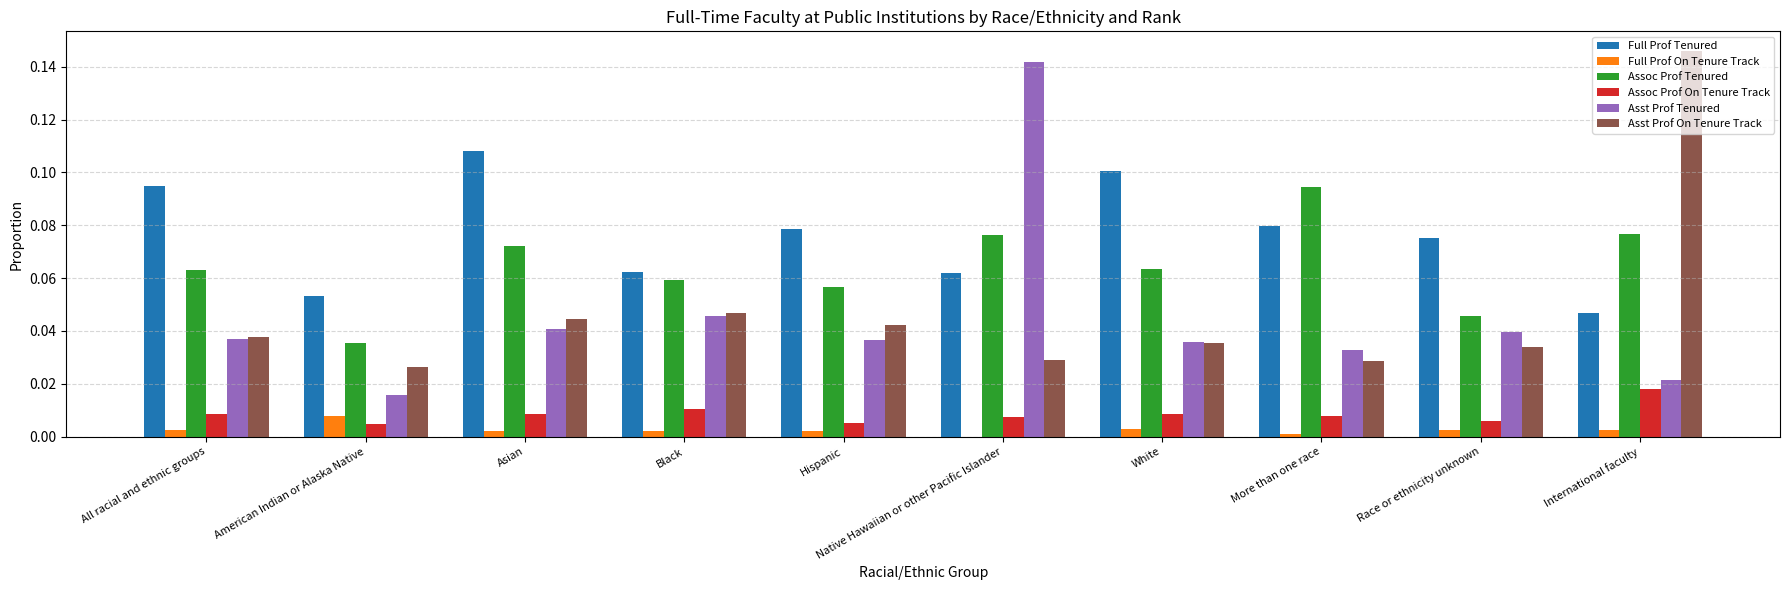

Count the Assoc Prof On Tenure Track values in the range 0 to 1.

10